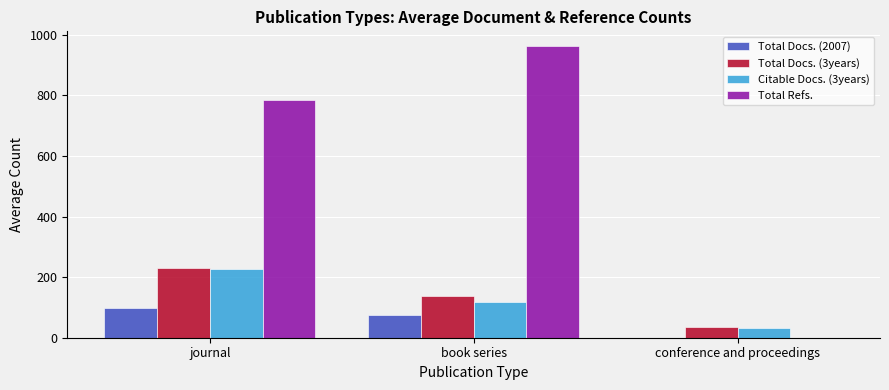

Which category has the highest value in the Citable Docs. (3years) series?

journal